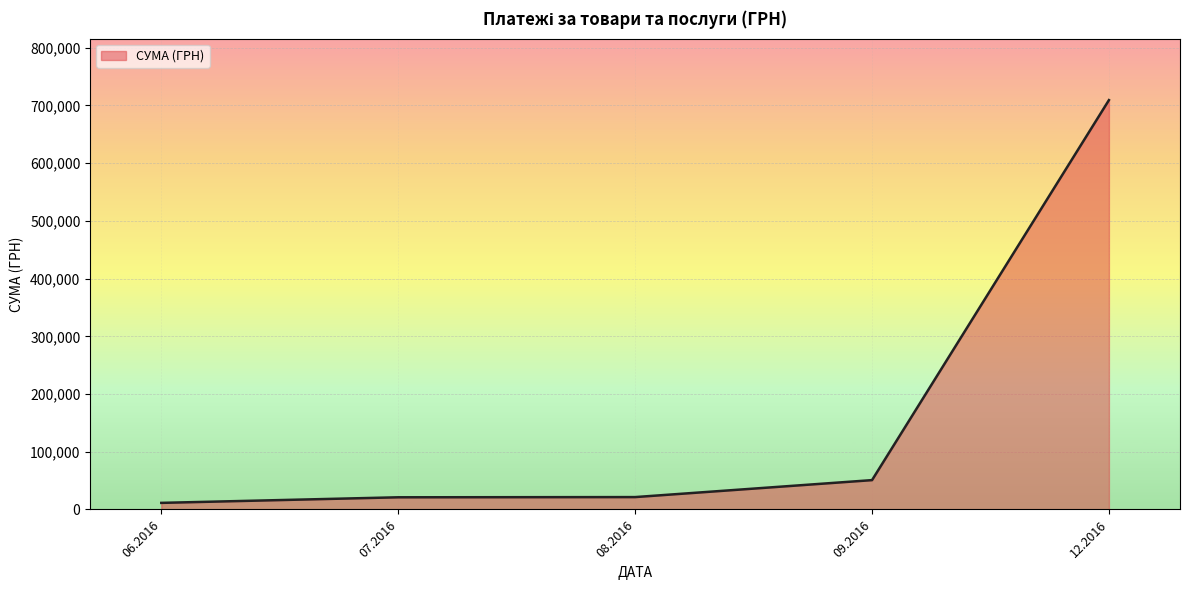

What is the ratio of the value at 12.2016 to the value at 09.2016?

14.0